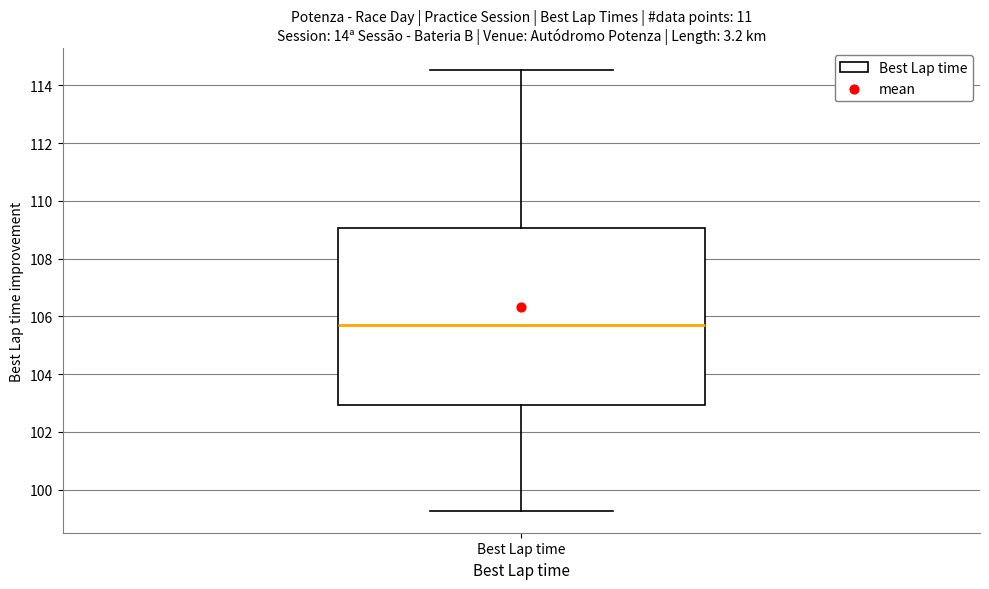

Where does the upper whisker of the box for Best Lap time end on the y-axis? The values are not printed on the chart, so give them approximately, as read against the axis.

114.6